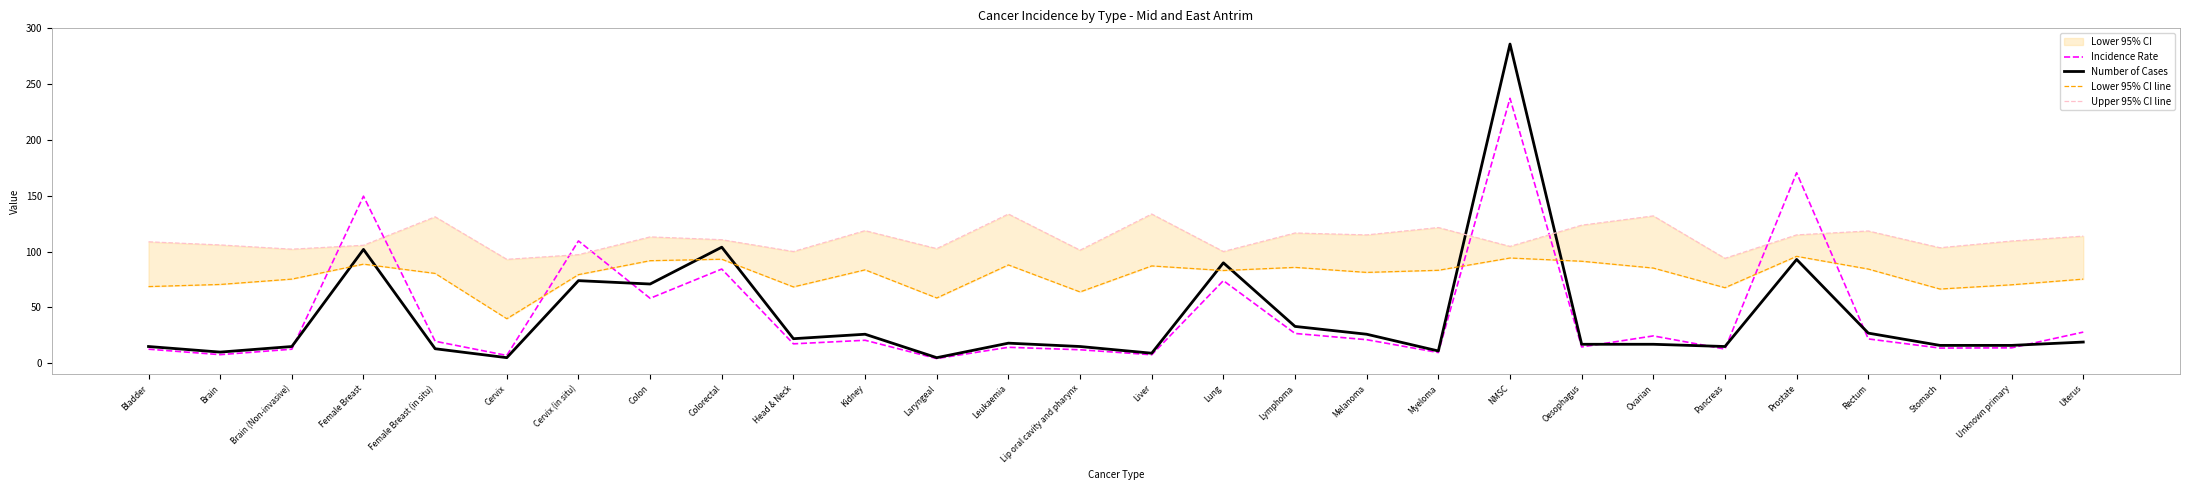

How many lines are shown in the chart?

4